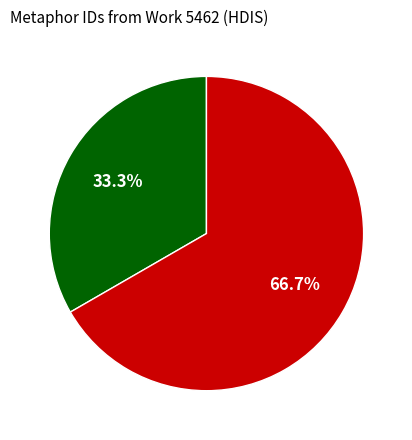

Is there a majority slice in this chart?

Yes